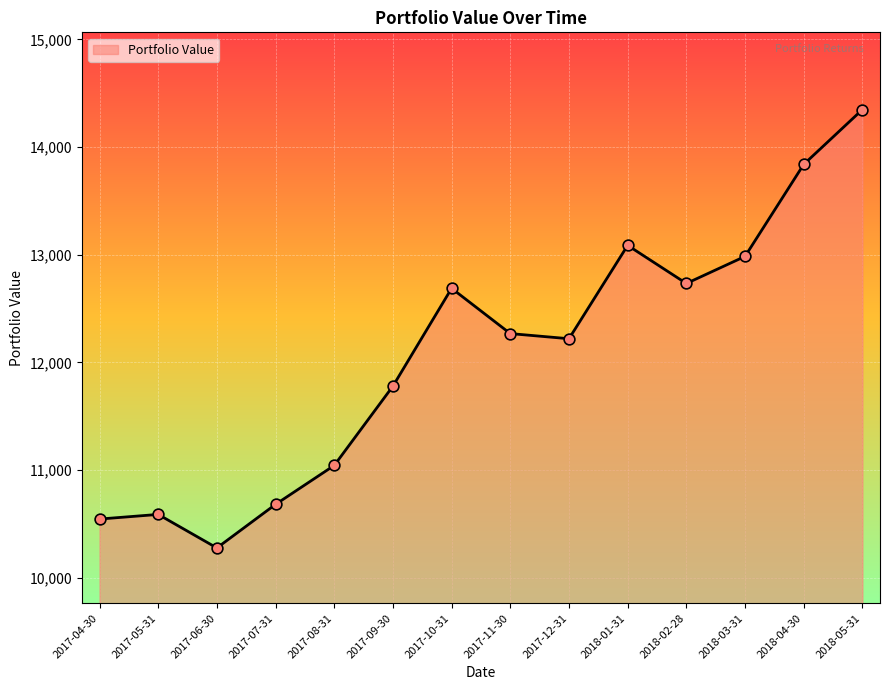

Between 2017-06-30 and 2017-04-30, which is larger?

2017-04-30